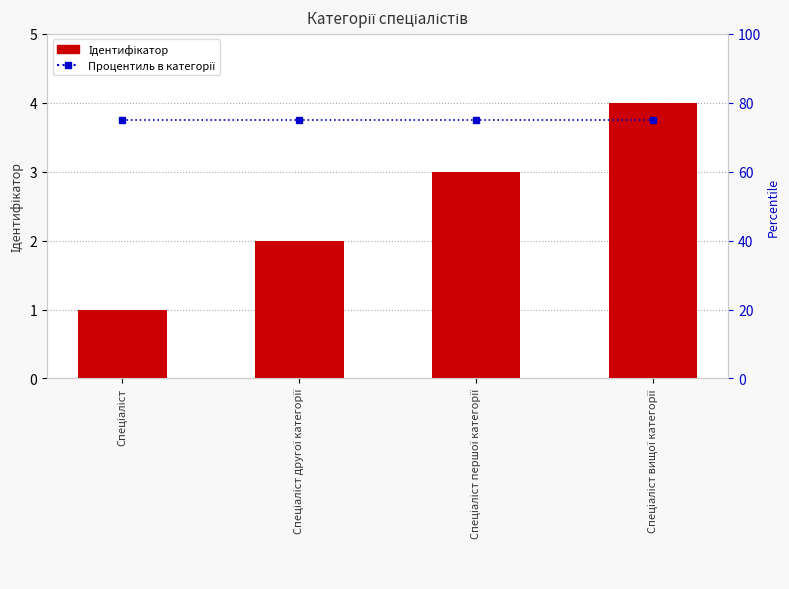

Is the value of Ідентифікатор at Спеціаліст другої категорії greater than the value of Процентиль в категорії at Спеціаліст першої категорії?

No